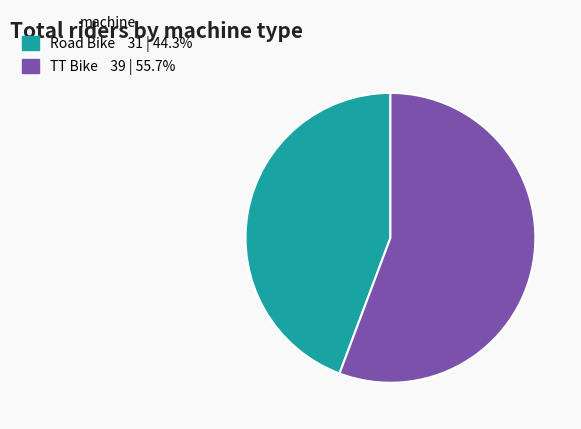

Which category has the biggest portion of the pie?

TT Bike